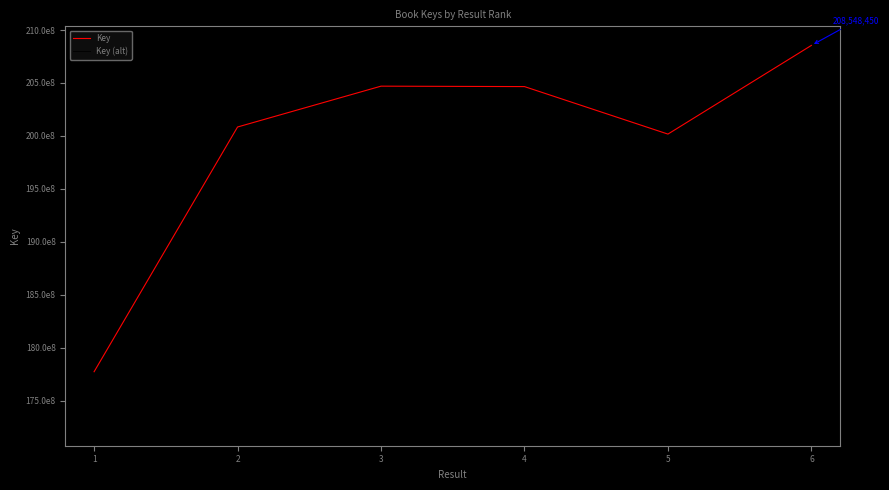

Which label corresponds to the smallest value in the chart?

1